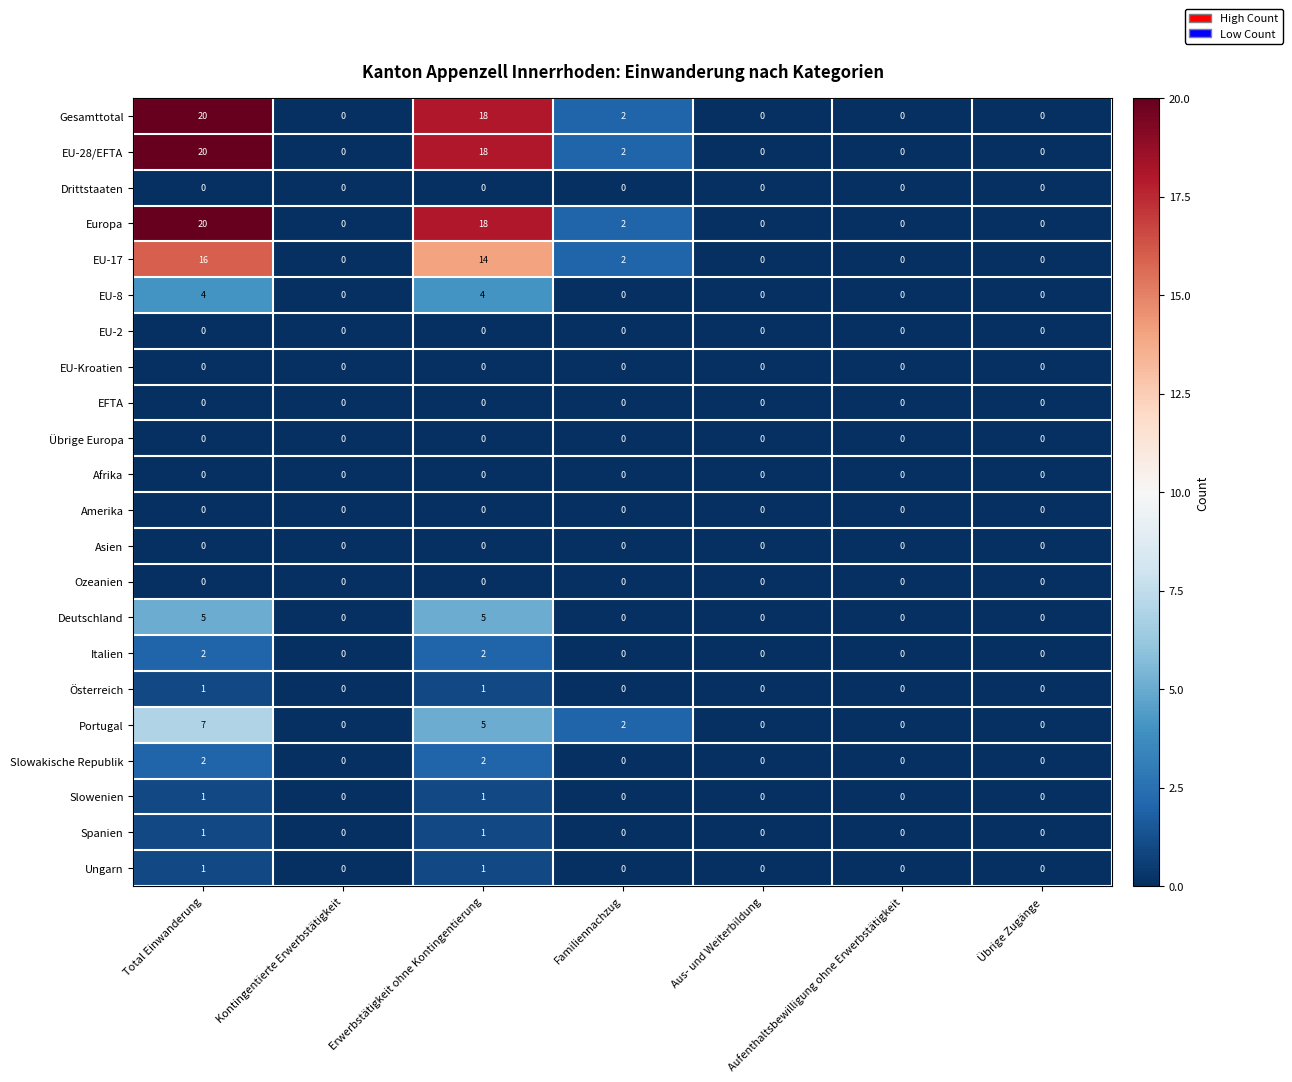

What is the sum of all Europa values?

40